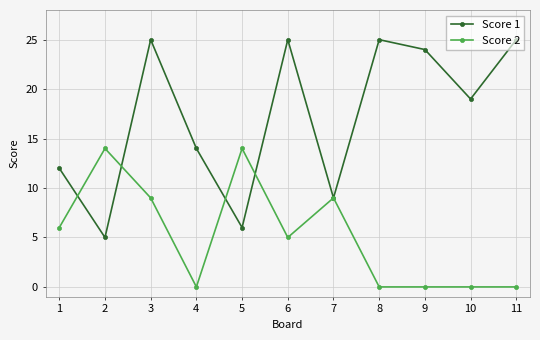

What is the total value across all series at 5?

20